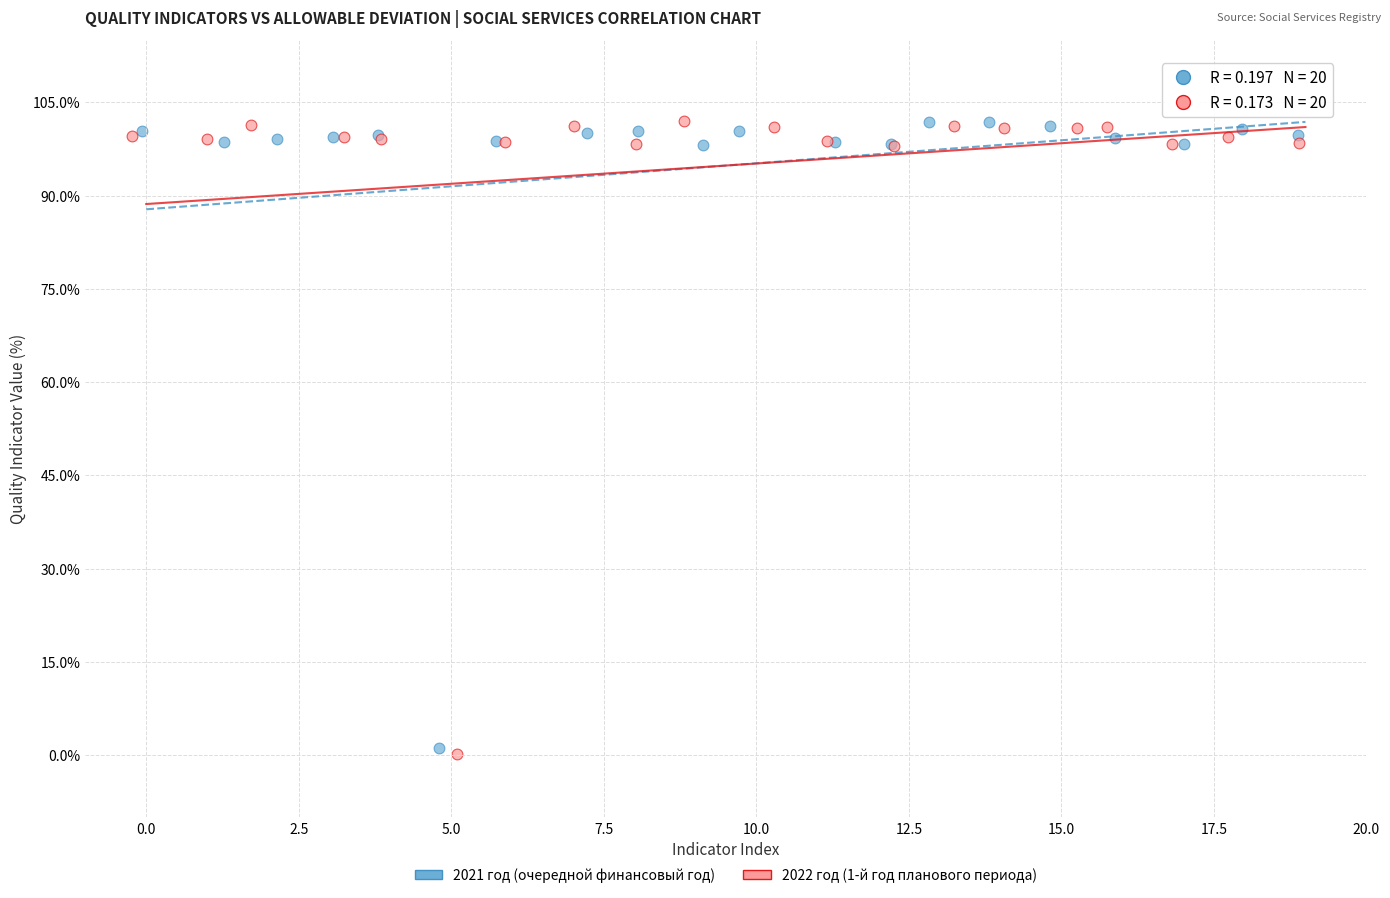

Which series has the largest Y range (max minus min)?

2022 год (1-й год планового периода)